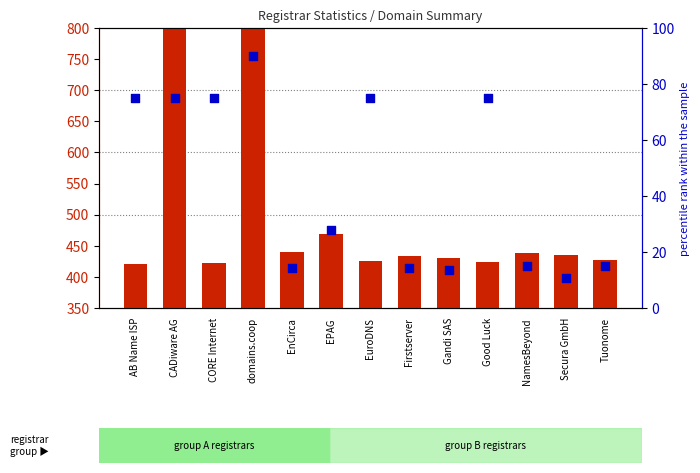

Is the value of count at CORE Internet greater than the value of percentile rank within the sample at Good Luck?

Yes